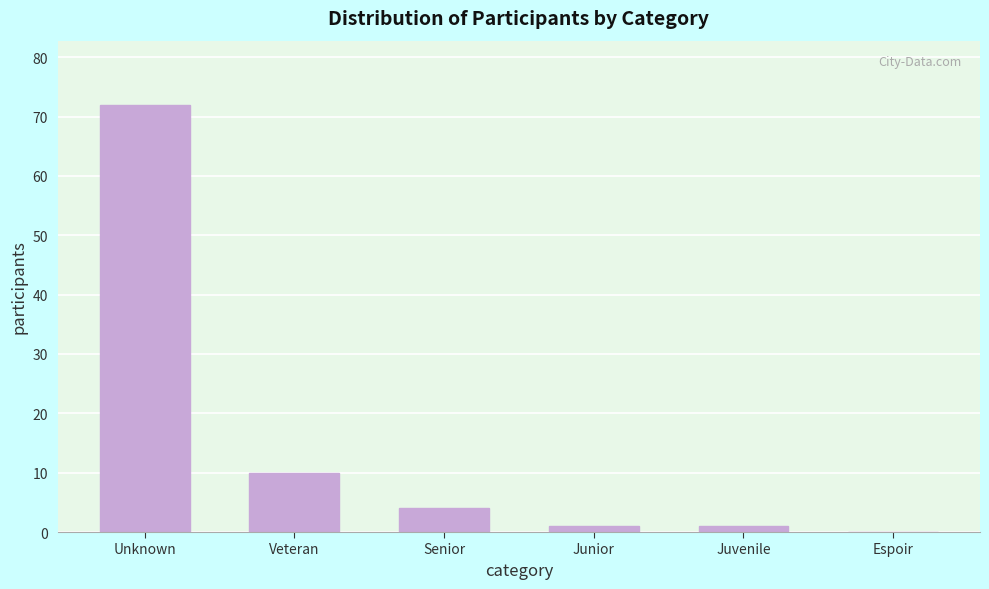

Reading left to right, list all the values displayed in this chart.

Unknown=72	Veteran=10	Senior=4	Junior=1	Juvenile=1	Espoir=0